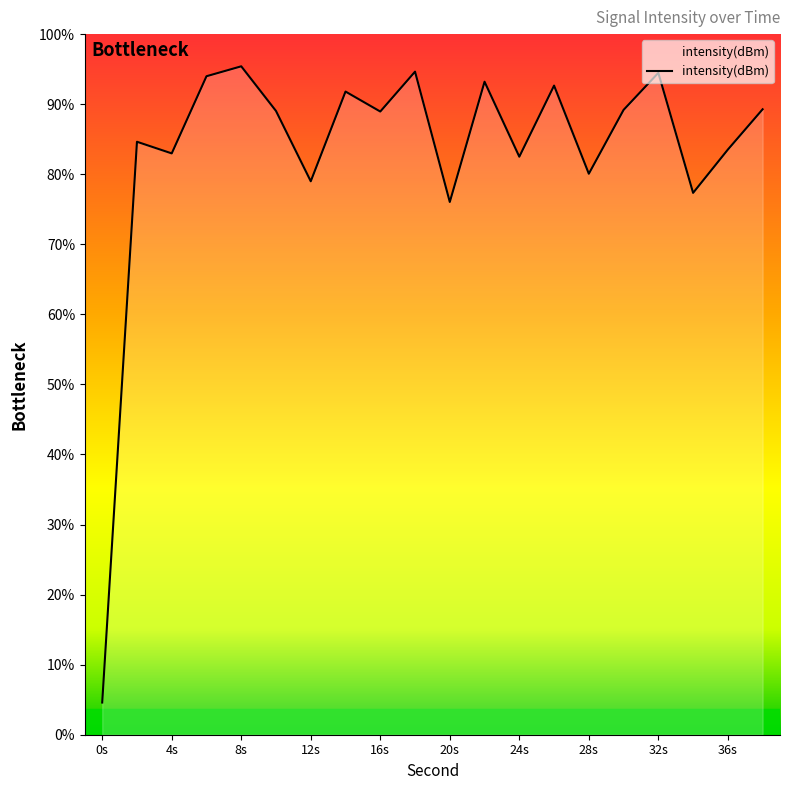

What is the change in value from 10 to 22?

+4.5